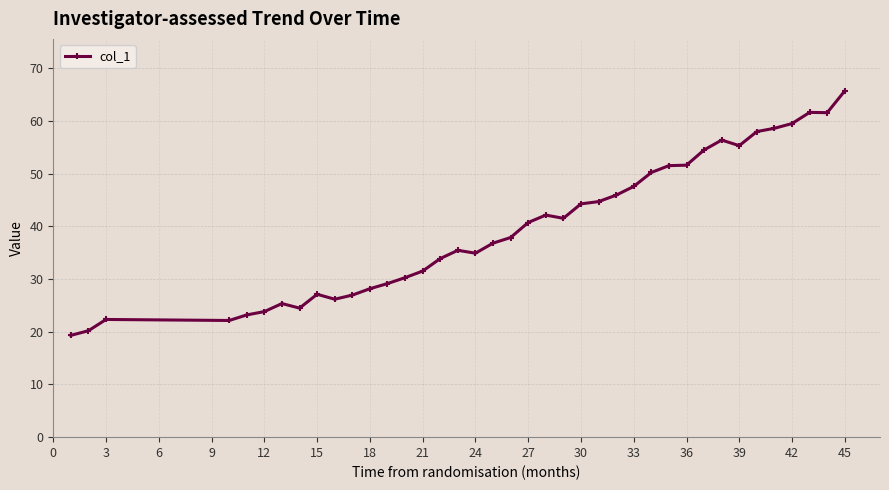

What is the average value?

39.8